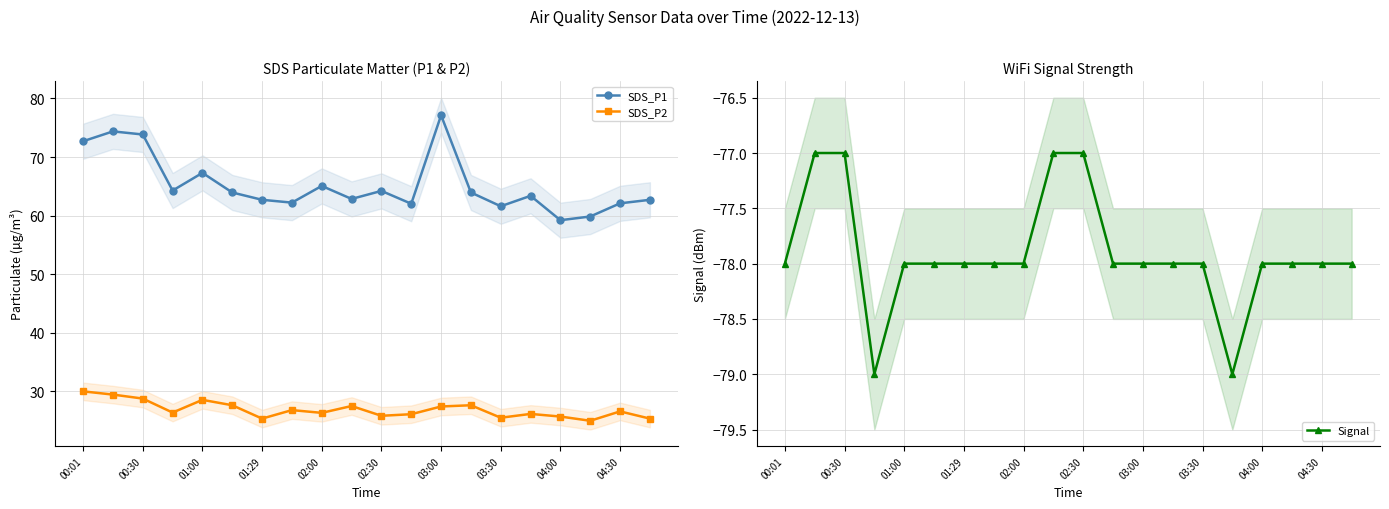

How many interior local valleys does the SDS_P1 series have?

6